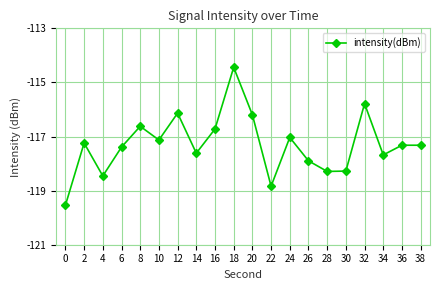

How many values are below -117?

14